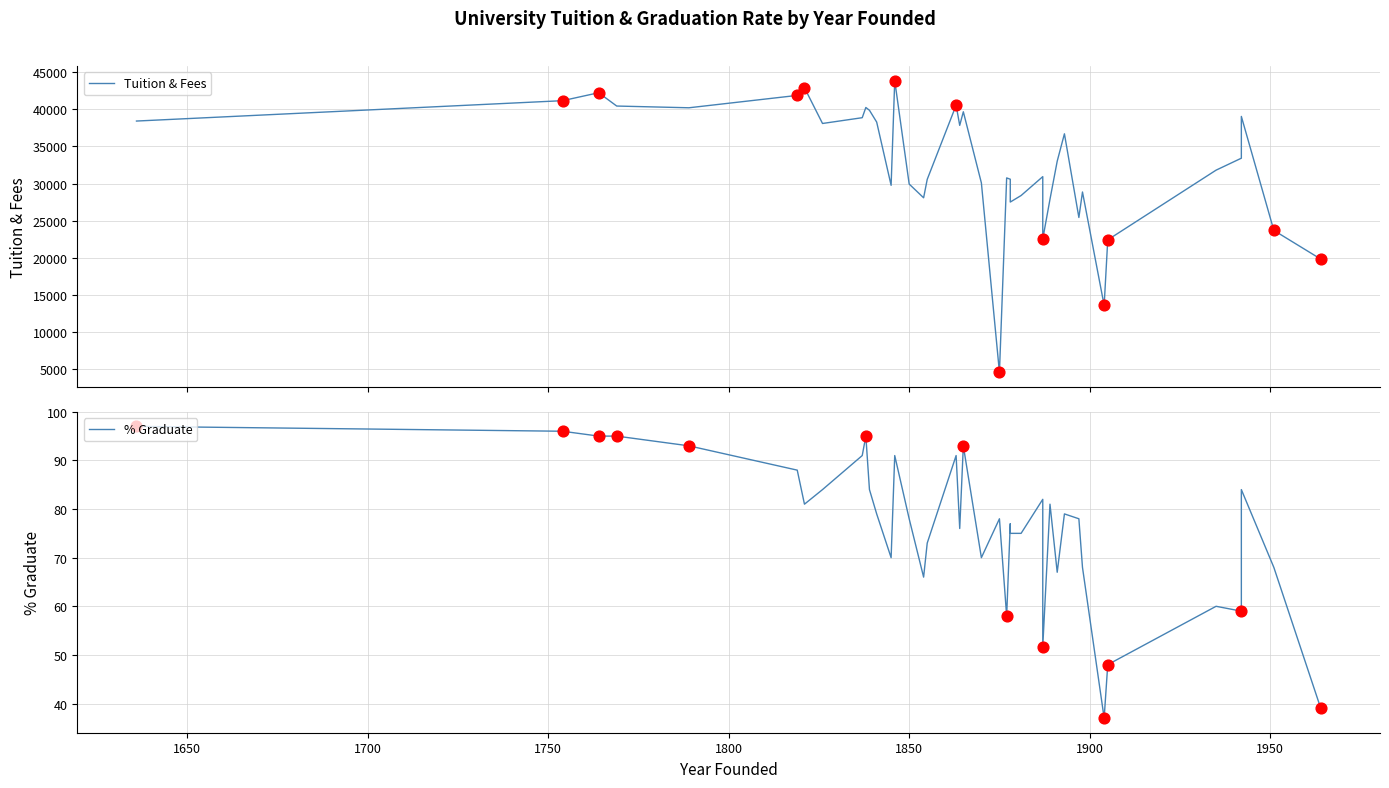

Is the value of Tuition & Fees at 33 greater than the value of % Graduate at 23?

Yes